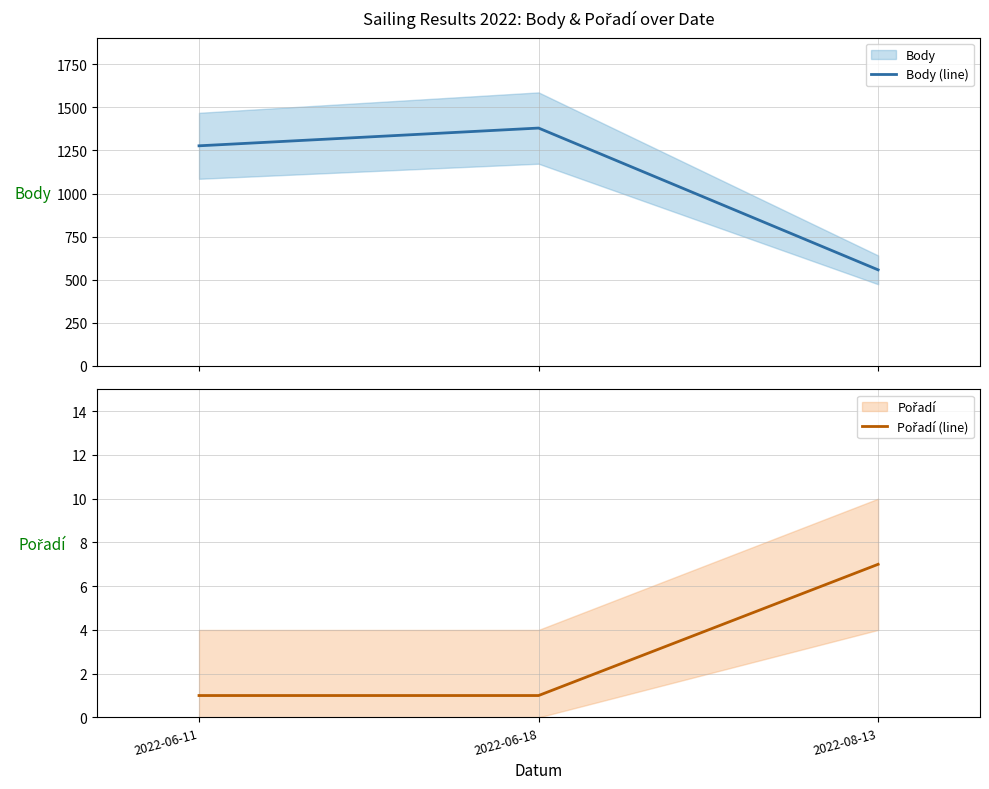

What is the highest value of the Body (line) series?

1380